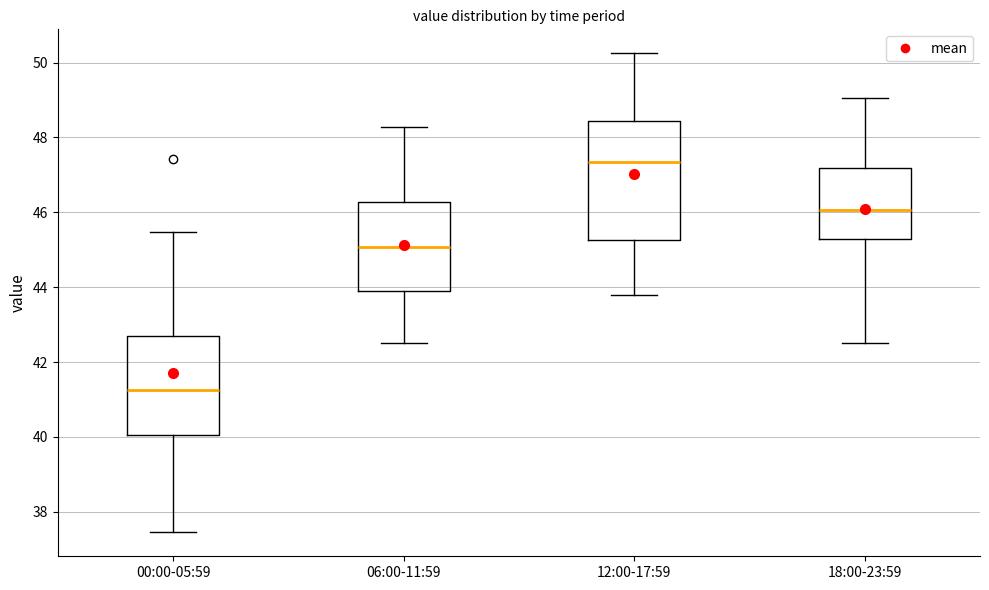

Reading left to right, read every box against the y-axis: the position of its median line, the range the box covers, and the ends of its whiskers. The values are not printed on the chart, so give them approximately, as read against the axis.

00:00-05:59: median 41.2, box 40.0 to 42.8, whiskers 37.4 to 45.4
06:00-11:59: median 45.0, box 43.8 to 46.2, whiskers 42.6 to 48.2
12:00-17:59: median 47.4, box 45.2 to 48.4, whiskers 43.8 to 50.2
18:00-23:59: median 46.0, box 45.2 to 47.2, whiskers 42.6 to 49.0